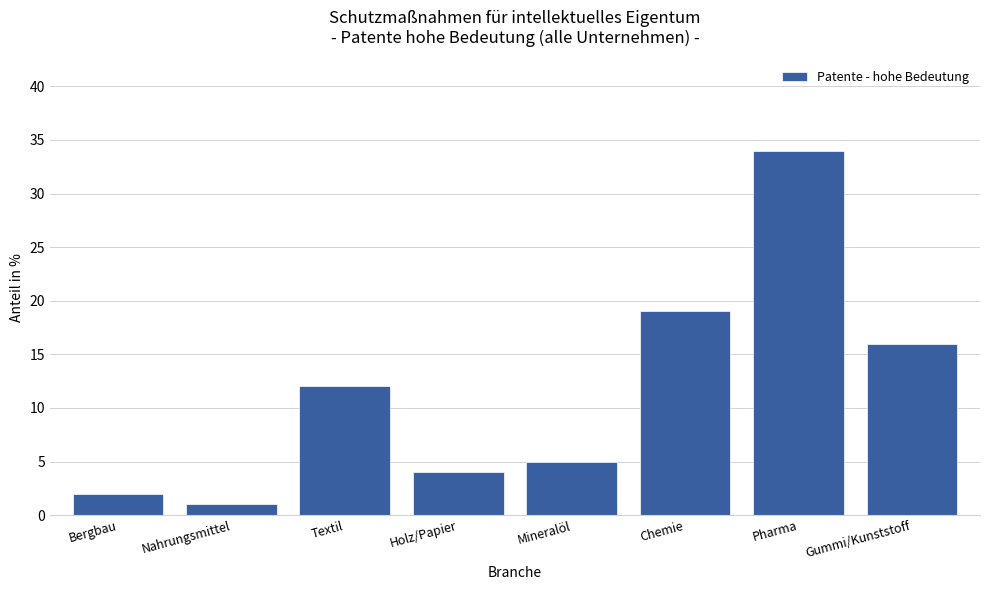

Reading right to left, transcribe all the data shown in this chart.

Gummi/Kunststoff=16	Pharma=34	Chemie=19	Mineralöl=5	Holz/Papier=4	Textil=12	Nahrungsmittel=1	Bergbau=2